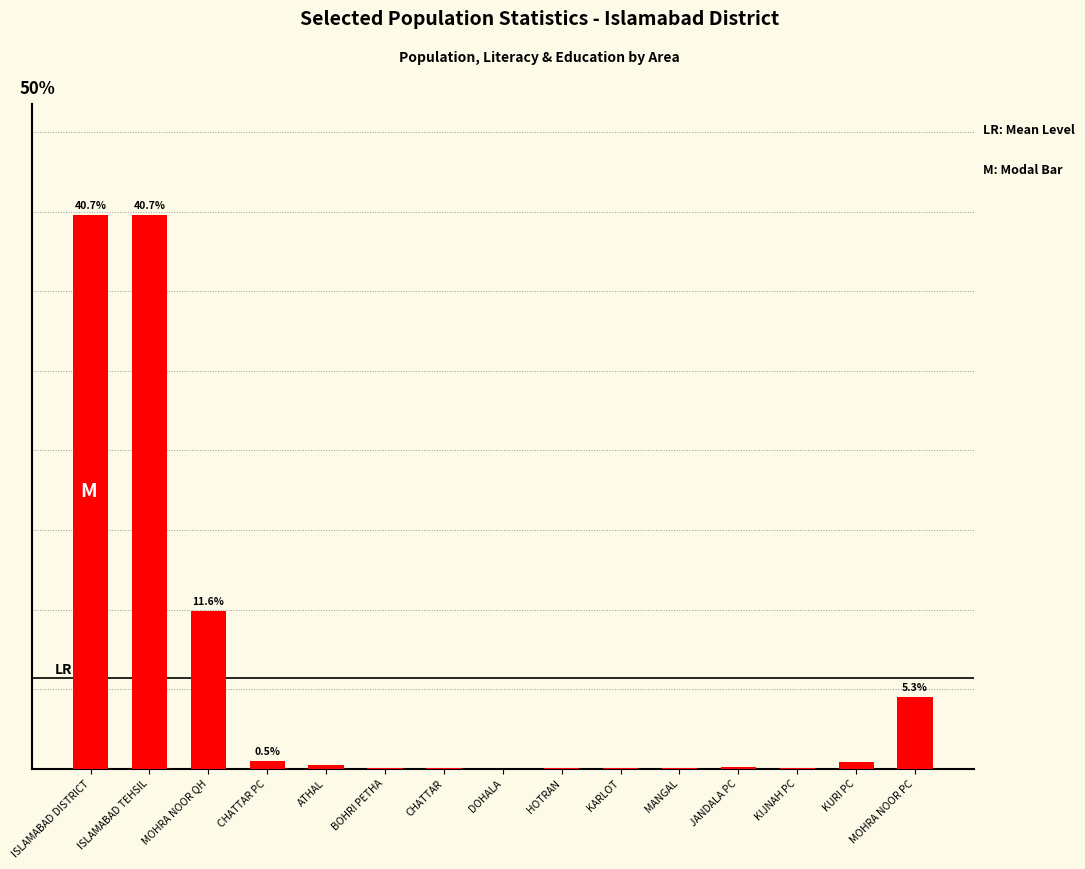

Which label corresponds to the largest value in the chart?

ISLAMABAD DISTRICT